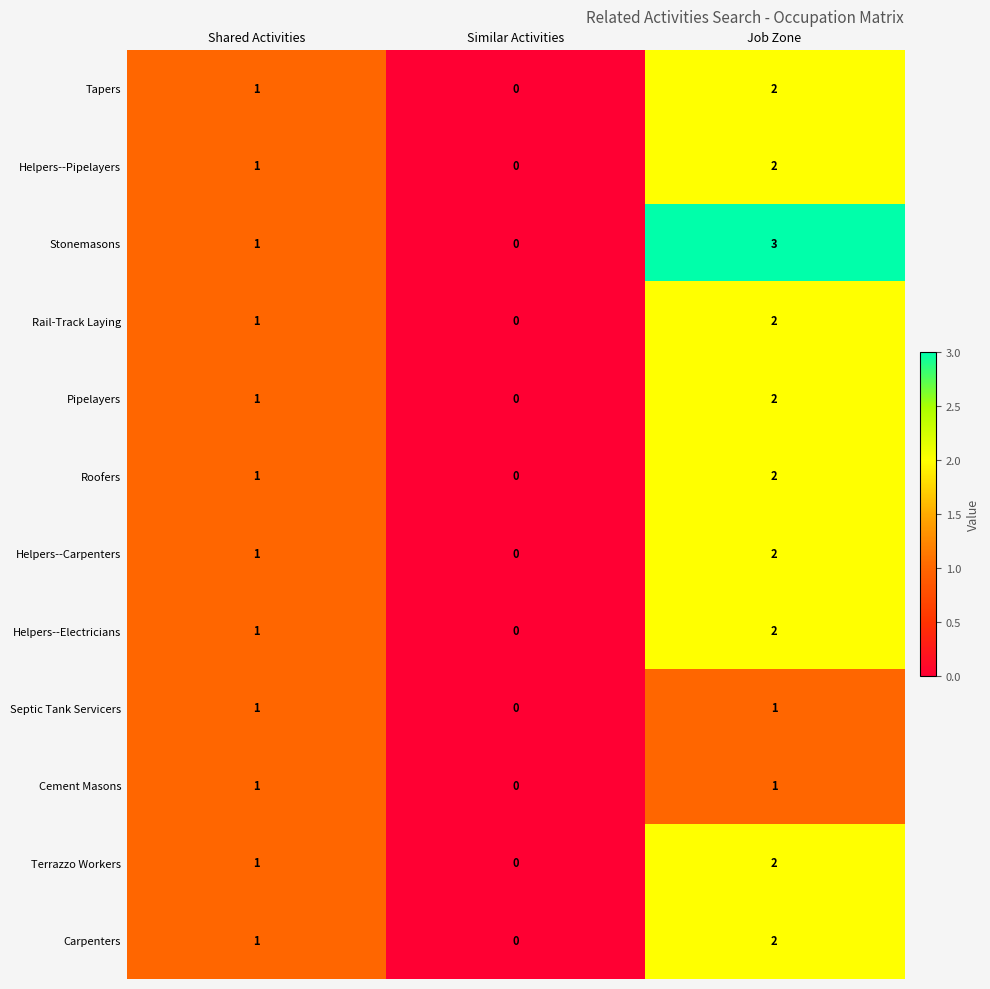

True or false: Helpers--Electricians has a value of 0 at Similar Activities.

True